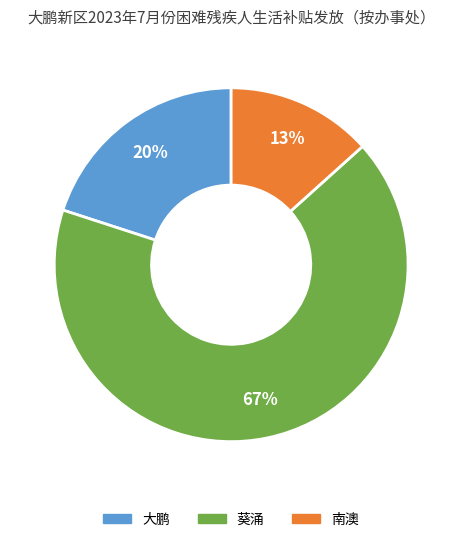

What is the majority slice?

葵涌